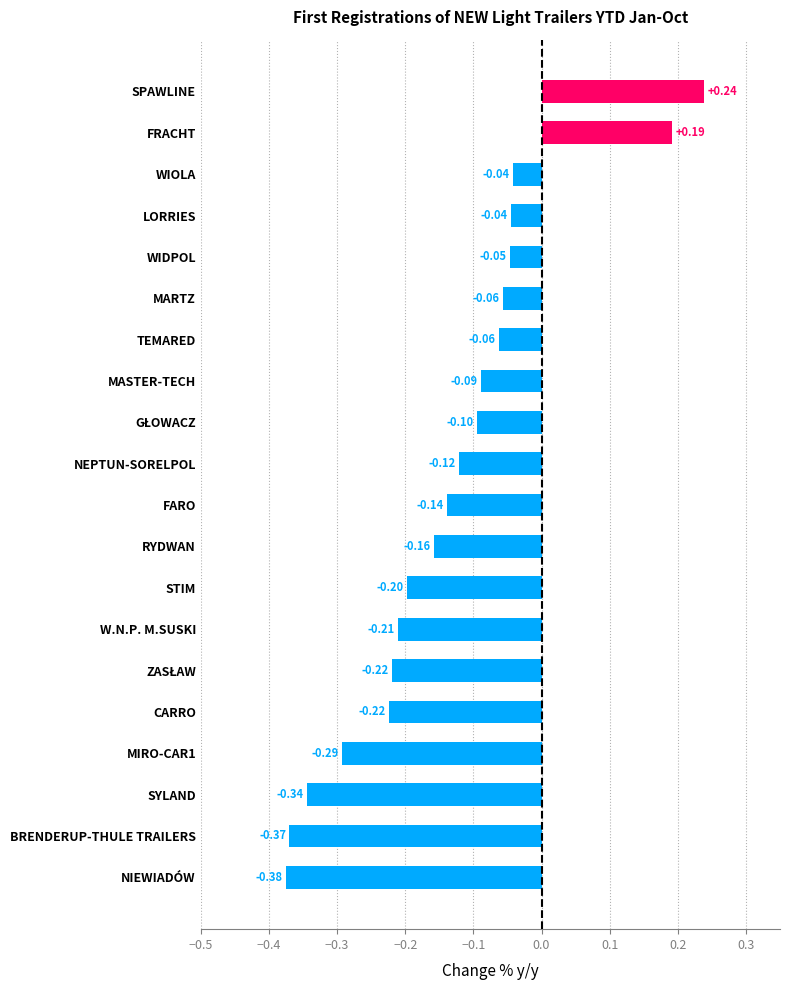

What is the difference between the second highest and second lowest values?

0.6